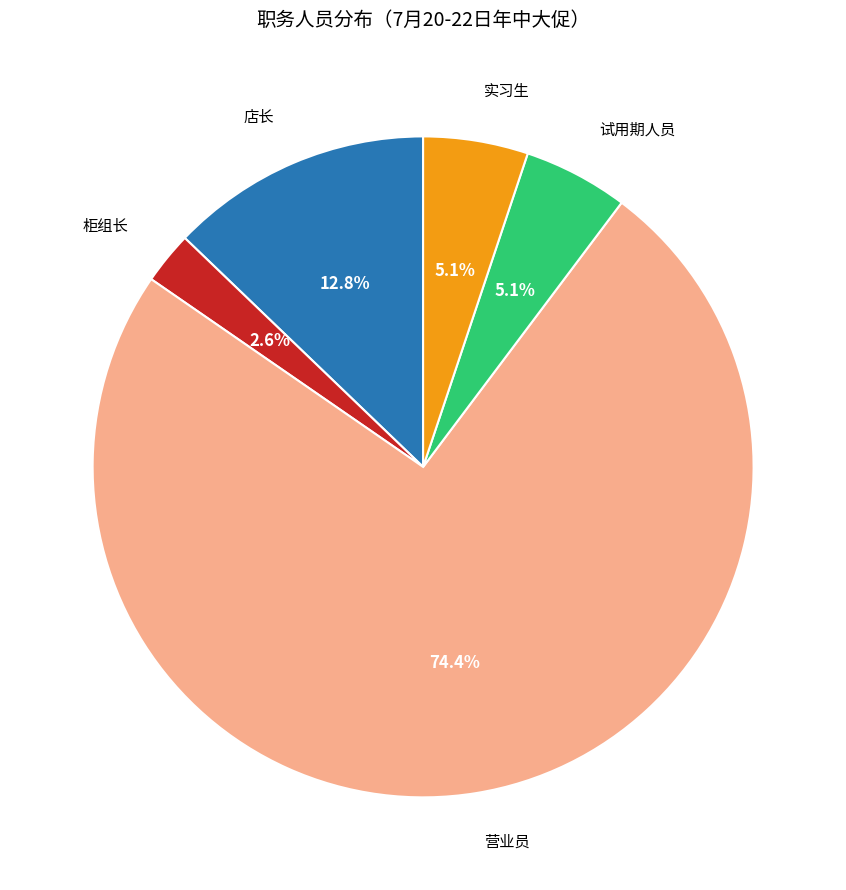

What percentage is NOT represented by 店长?

87.2%